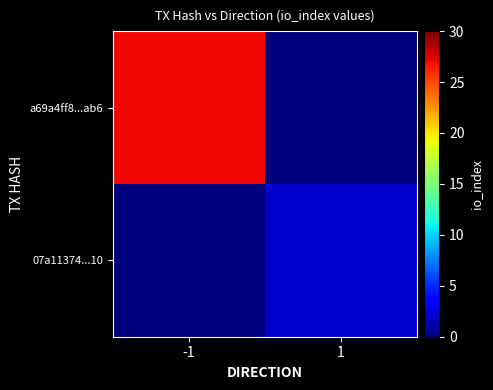

Which series has the largest total across all categories?

a69a4ff8...ab6